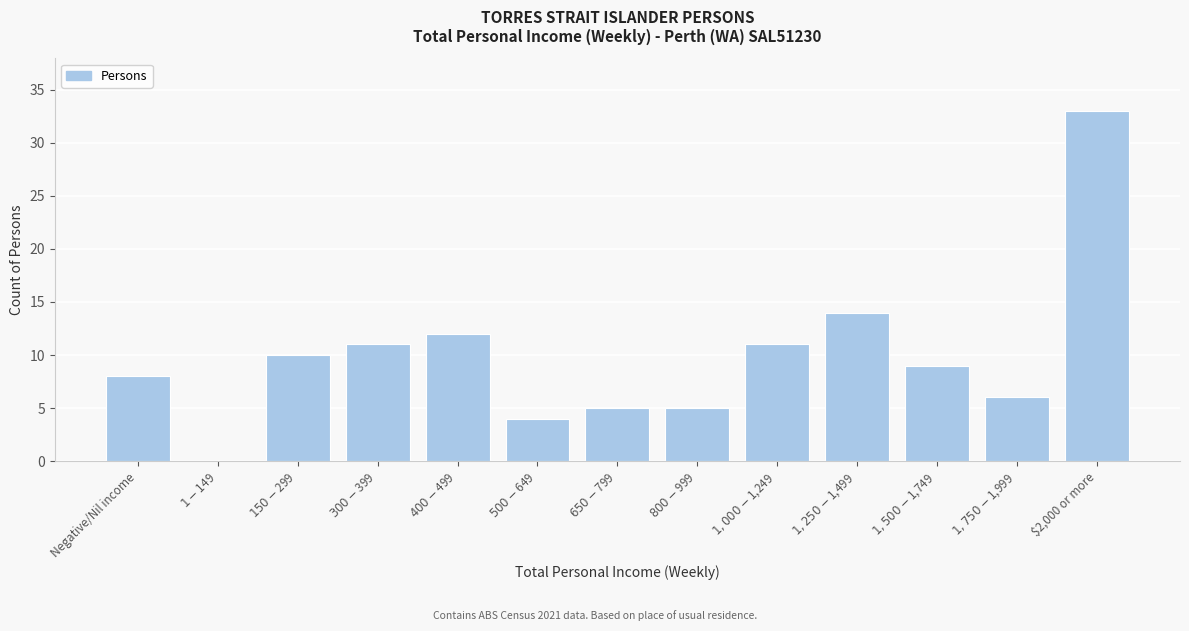

What is the greatest value displayed?

33